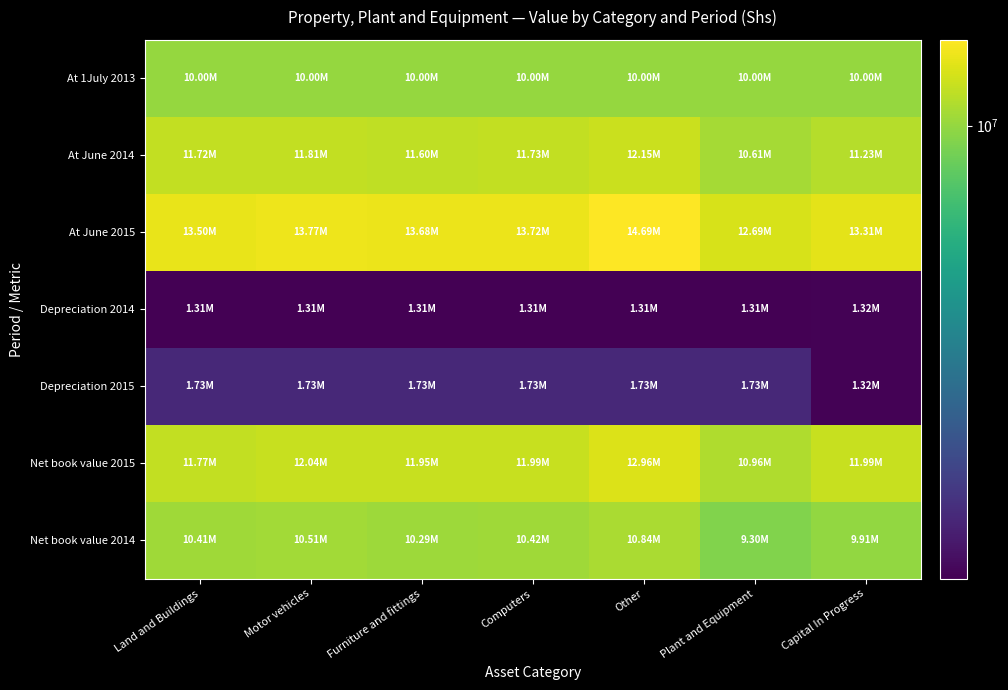

List the series in order of their peak value, lowest first.

Depreciation 2014, Depreciation 2015, At 1July 2013, Net book value 2014, At June 2014, Net book value 2015, At June 2015